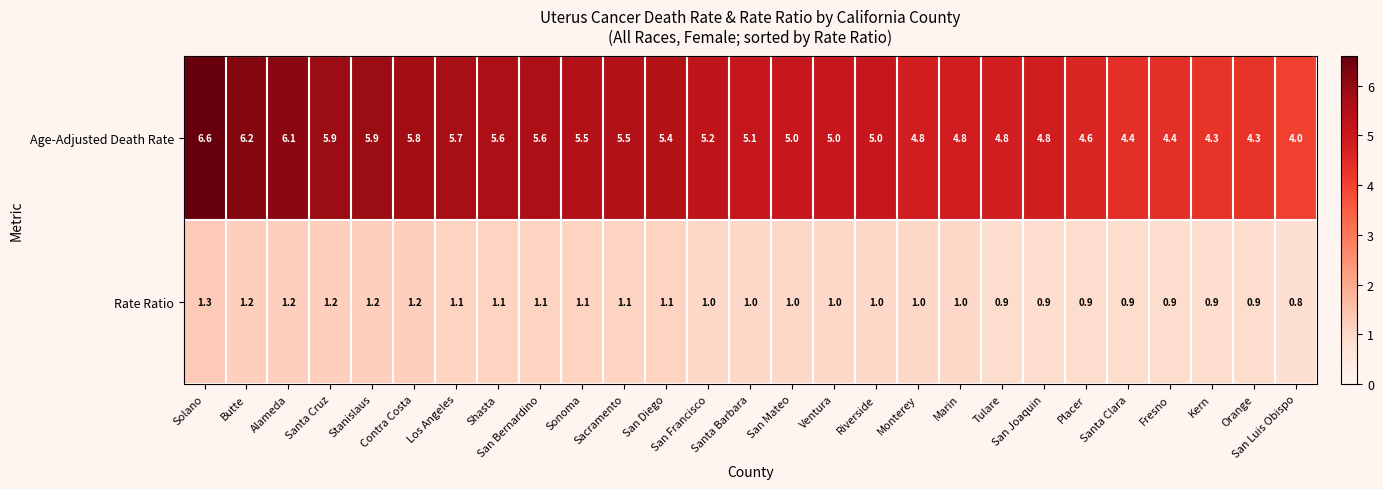

At which category is the sum across all series the highest?

Solano